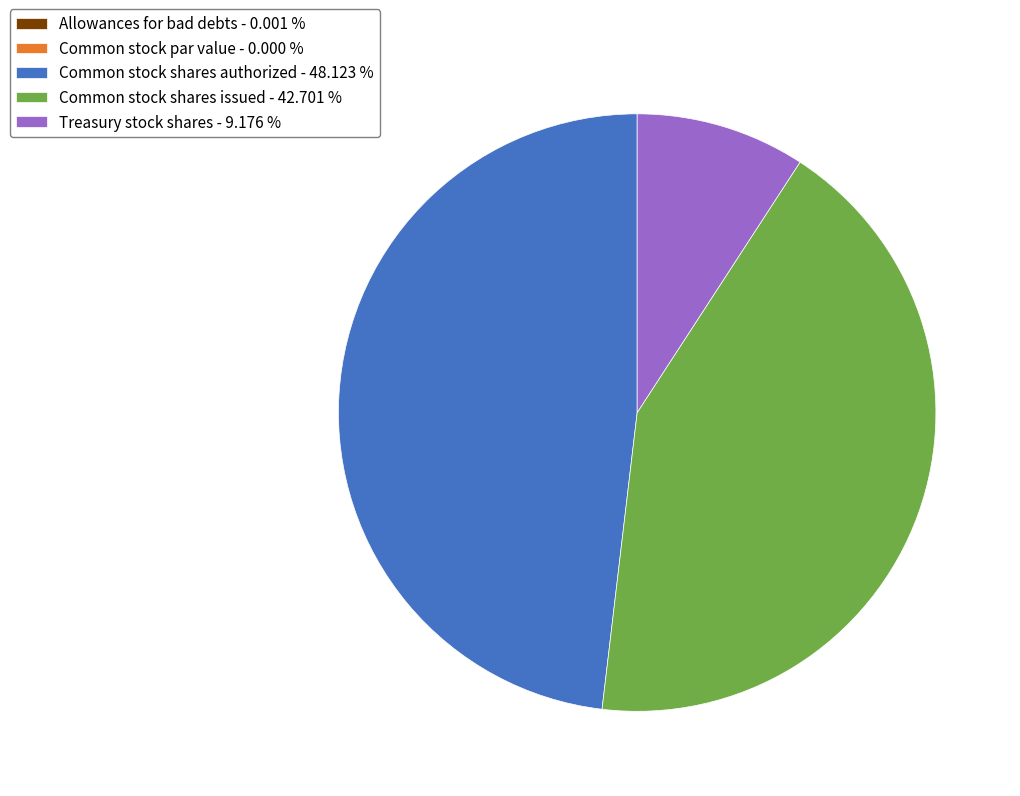

Is there a majority slice in this chart?

No